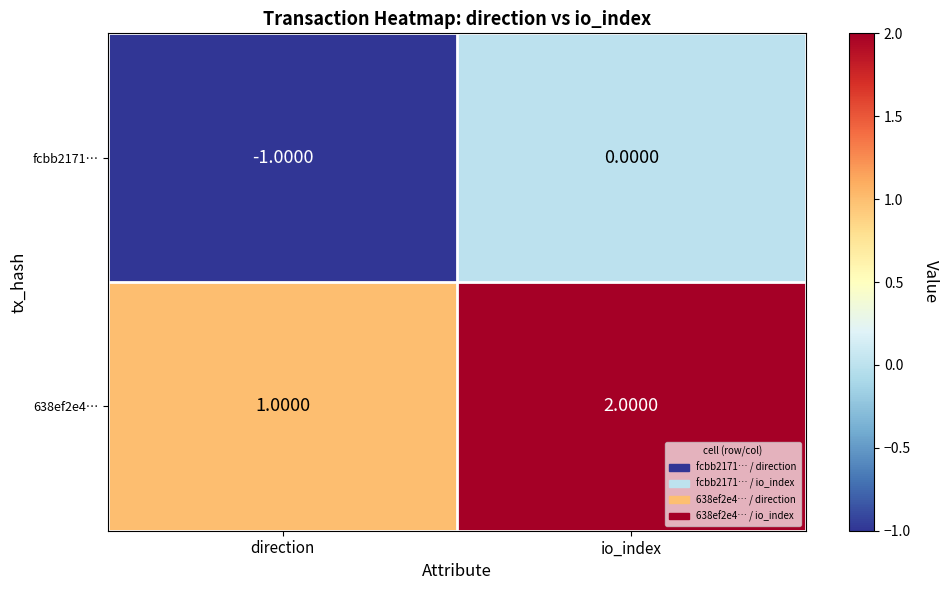

Where is 638ef2e4… nearest to the value 1?

direction